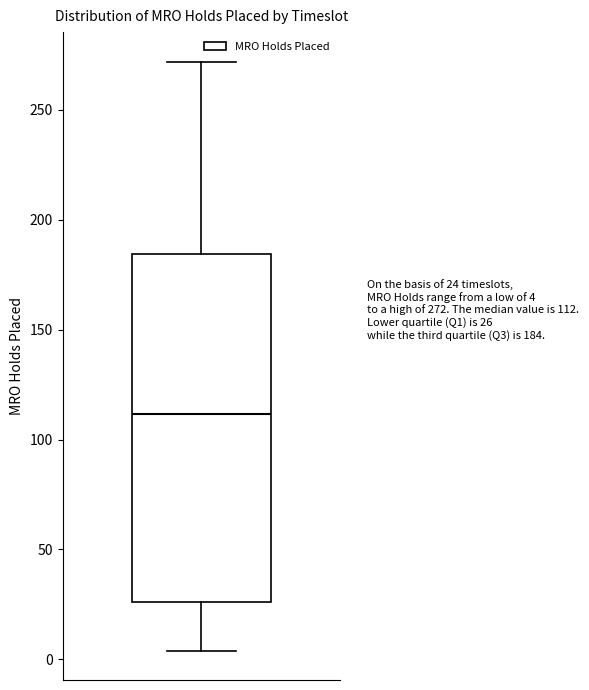

Transcribe this box plot: give where the median line is, the range the box spans, and where the two whiskers end, as read against the y-axis. The values are not printed on the chart, so give them approximately, as read against the axis.

median 110, box 25 to 185, whiskers 5 to 270